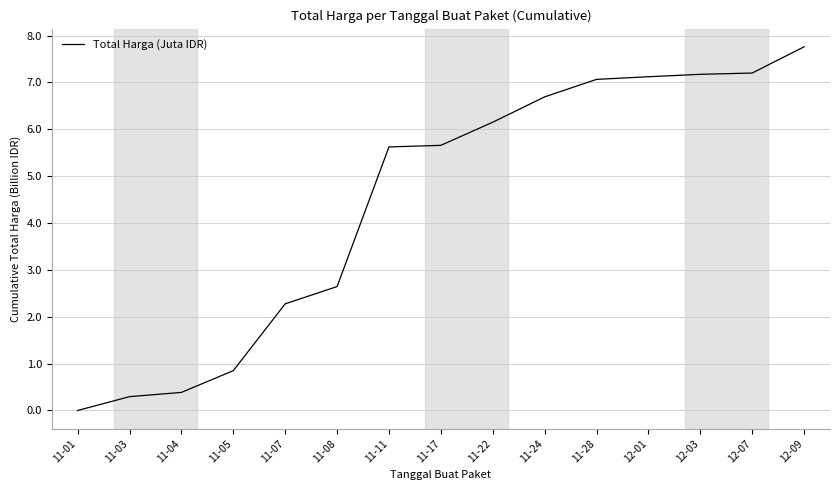

What position from the right is 11-04?

13